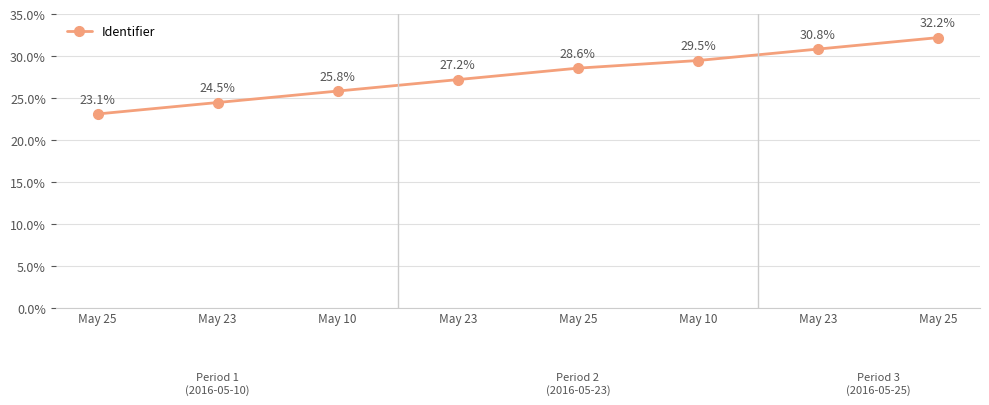

List the labels in order of value, smallest first.

May 25, May 23, May 10, May 23, May 25, May 10, May 23, May 25